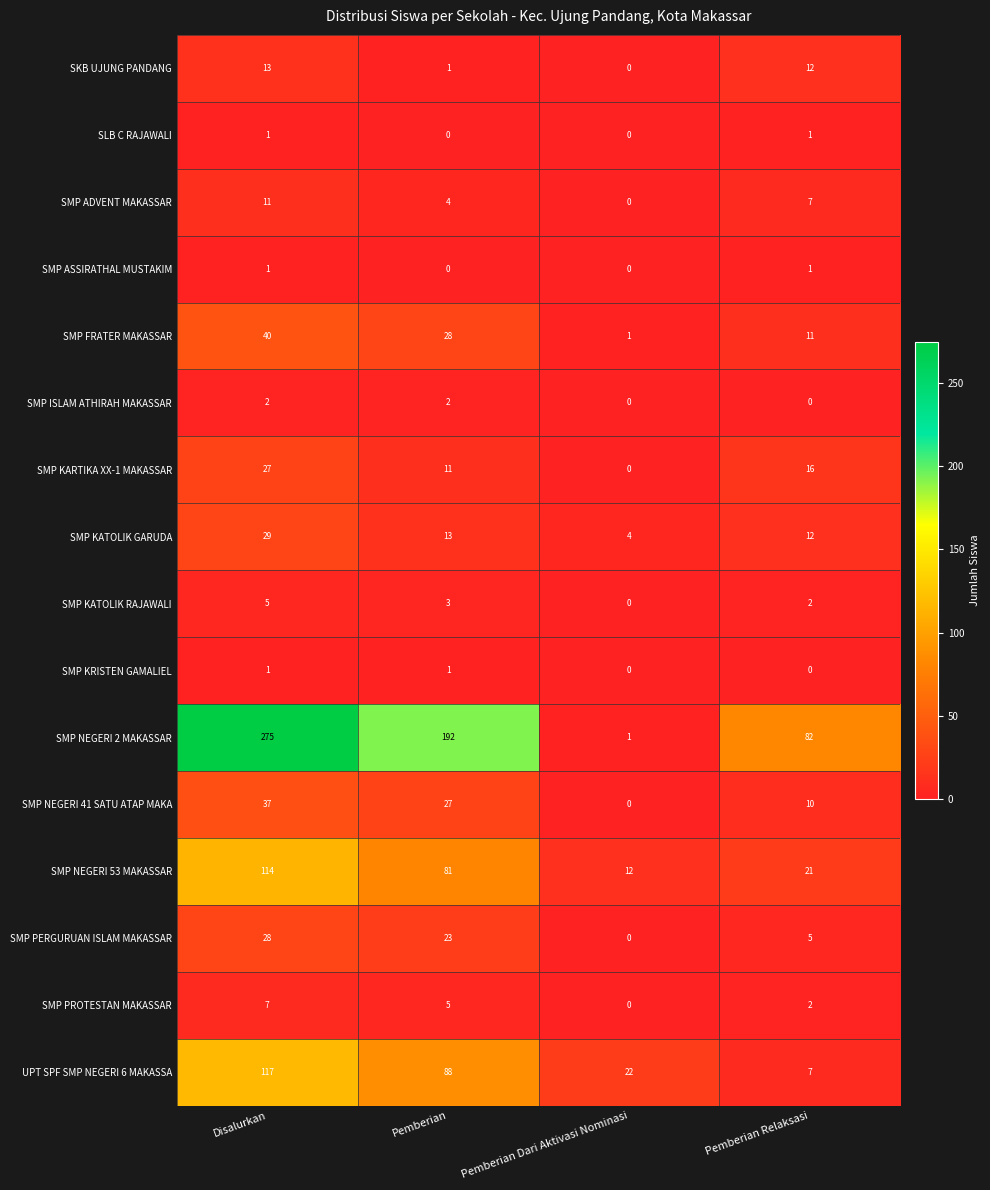

Which series has the widest spread of values?

SMP NEGERI 2 MAKASSAR